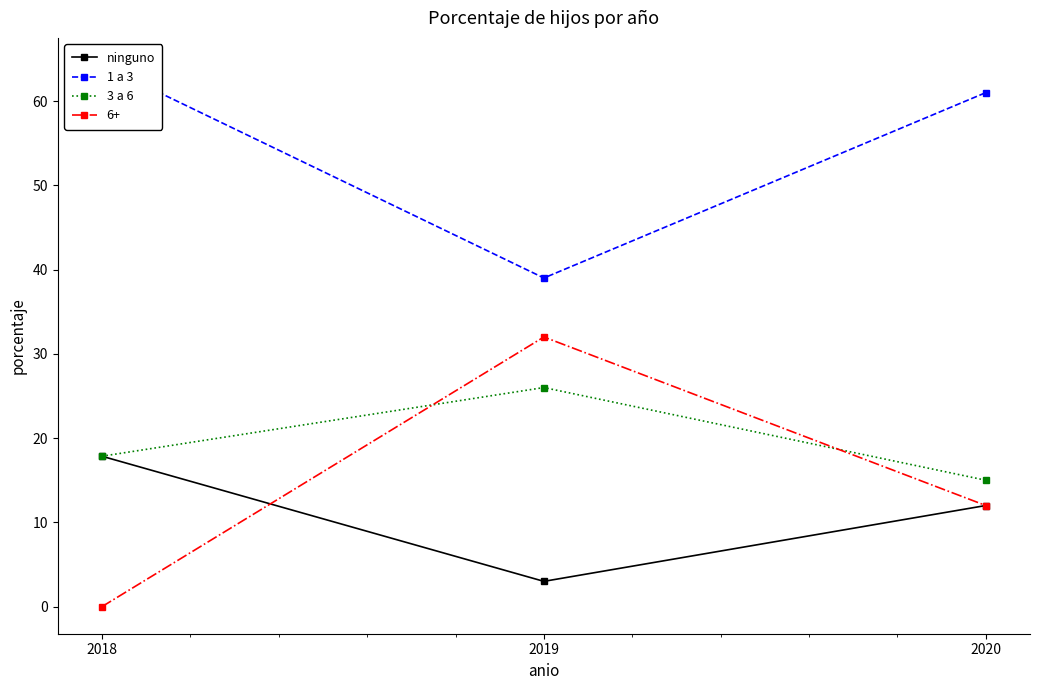

Reading left to right, what are all the values shown in this chart?

ninguno: 2018=17.9	2019=3.0	2020=12.0
1 a 3: 2018=64.3	2019=39.0	2020=61.0
3 a 6: 2018=17.9	2019=26.0	2020=15.0